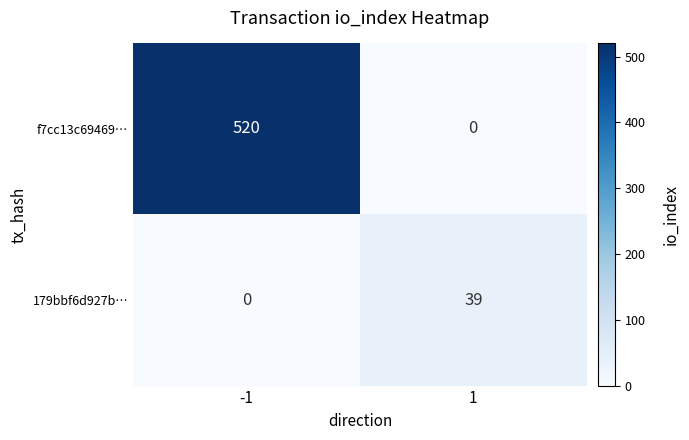

Reading right to left, transcribe all the data shown in this chart.

f7cc13c69469…: 1=0	-1=520
179bbf6d927b…: 1=39	-1=0